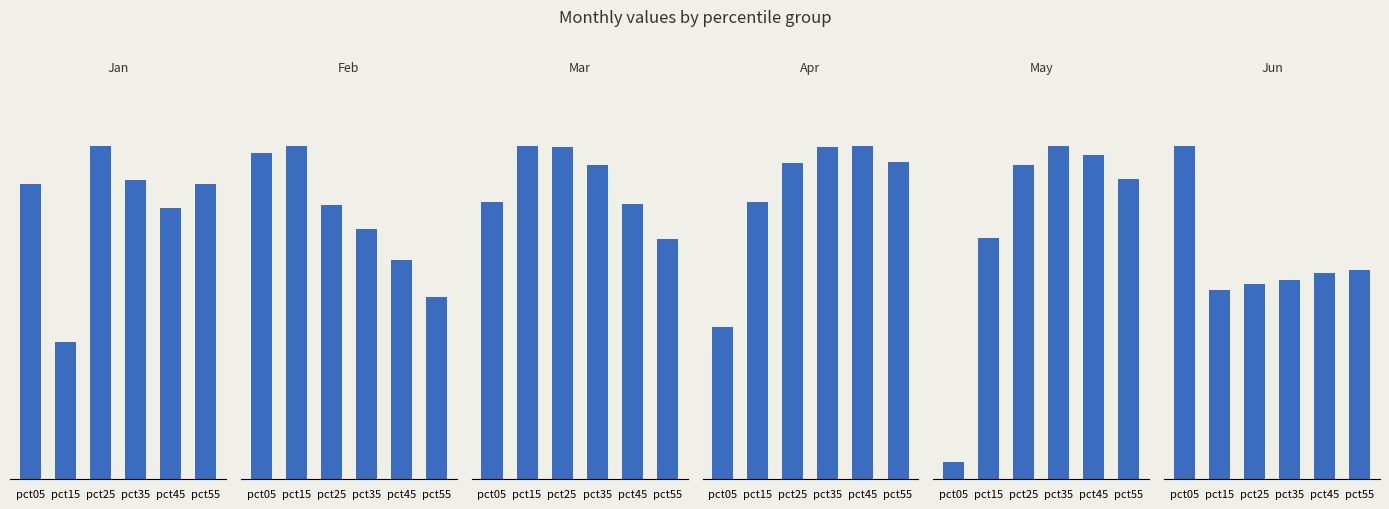

Which category has the highest value in the Feb series?

pct15